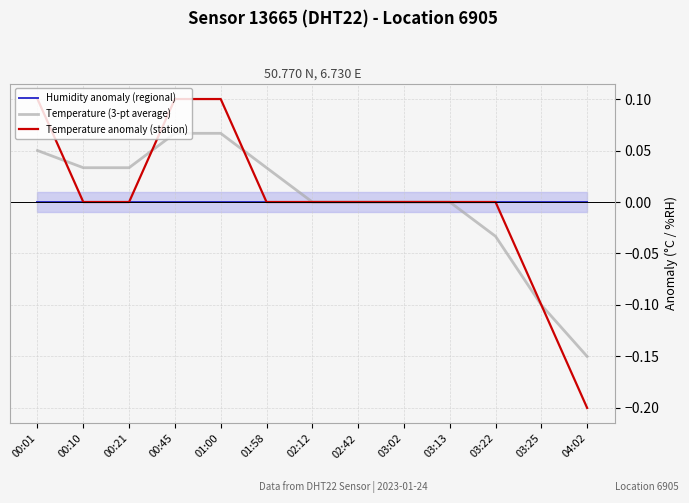

Rank the series at 00:10 from highest to lowest value.

Temperature (3-pt average), Humidity anomaly (regional), Temperature anomaly (station)